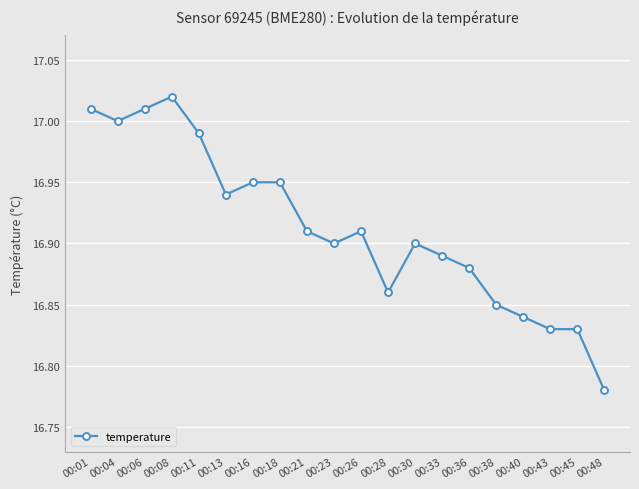

Is it true that the value at 00:13 is 16.9?

True